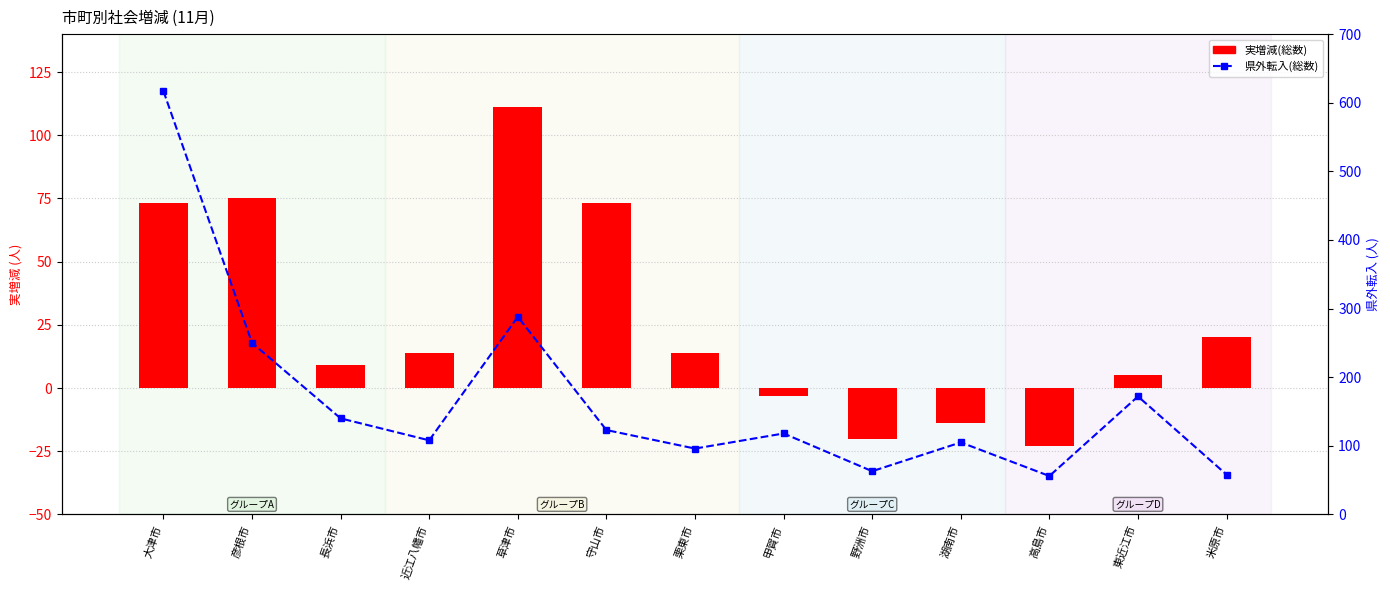

Are the bars grouped side by side (vs. stacked)?

Yes